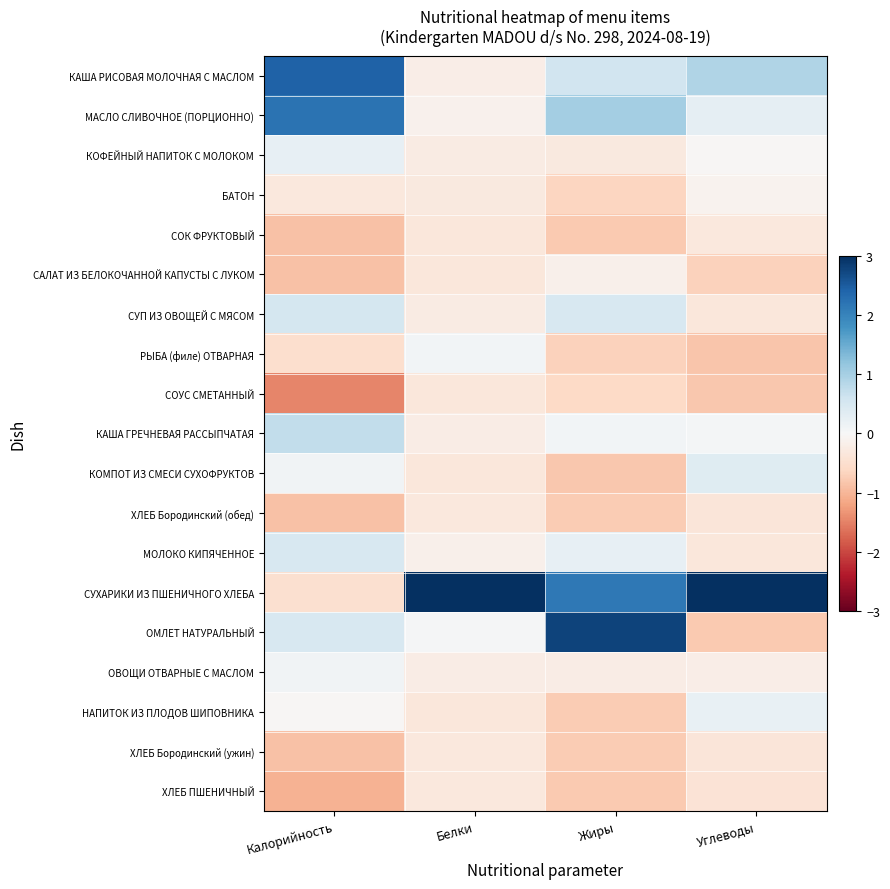

Between Жиры and Белки, which is larger?

Жиры